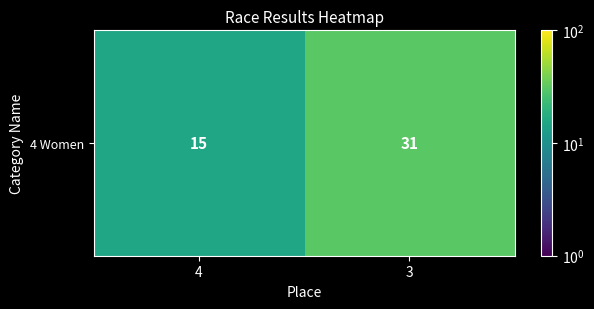

Which label corresponds to the smallest value in the chart?

4